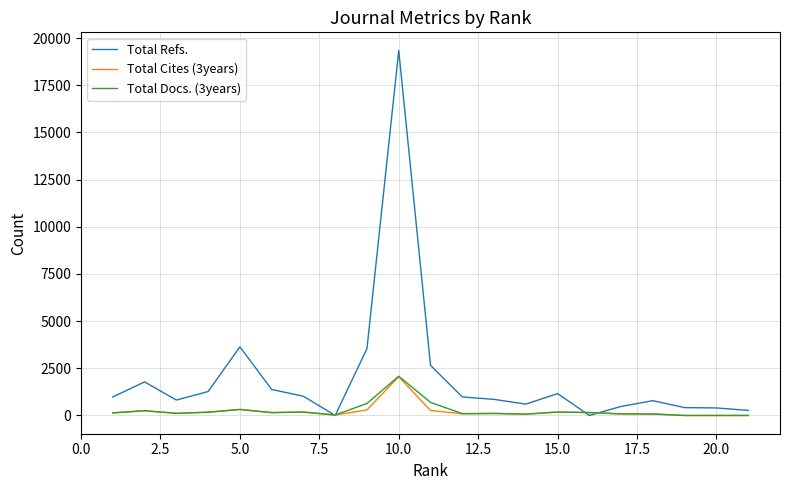

What is the difference between the second highest and minimum values in the Total Refs. series?

3640